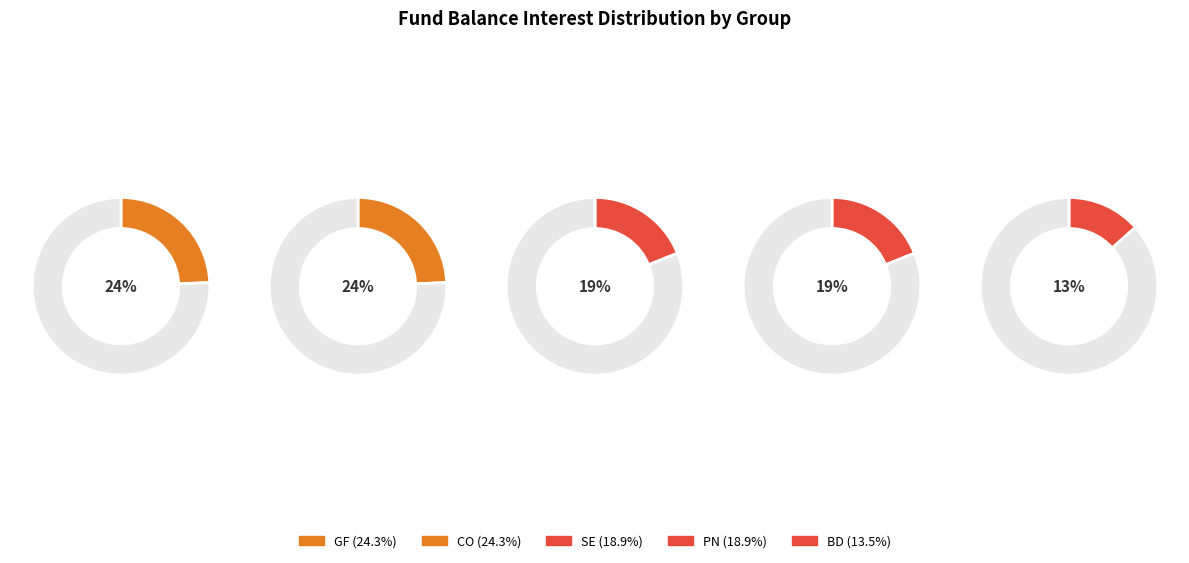

The GF slice represents 23% of the pie. True or false?

False